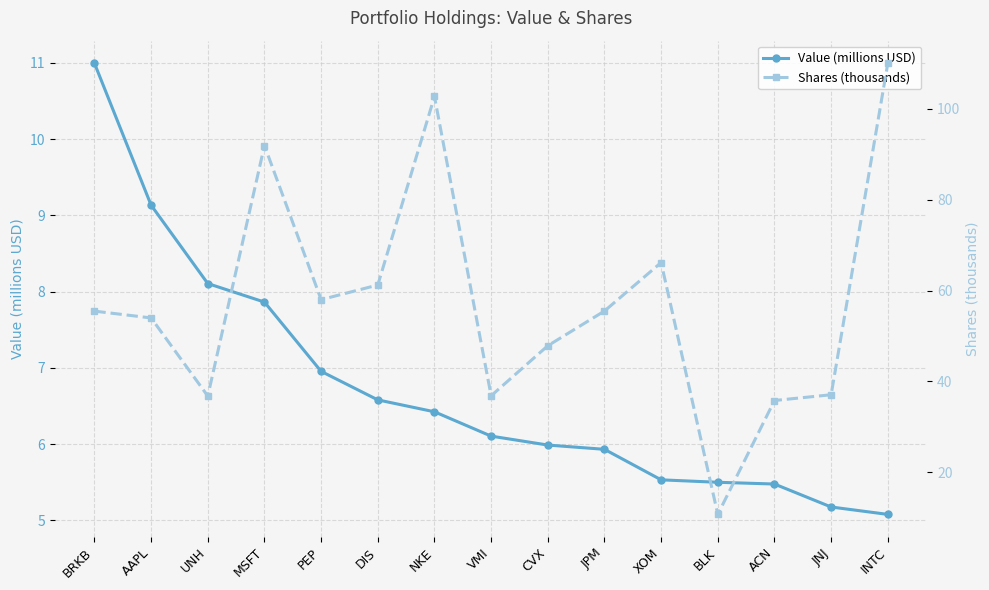

Is it true that Value (millions USD) equals 5.5 at ACN?

True